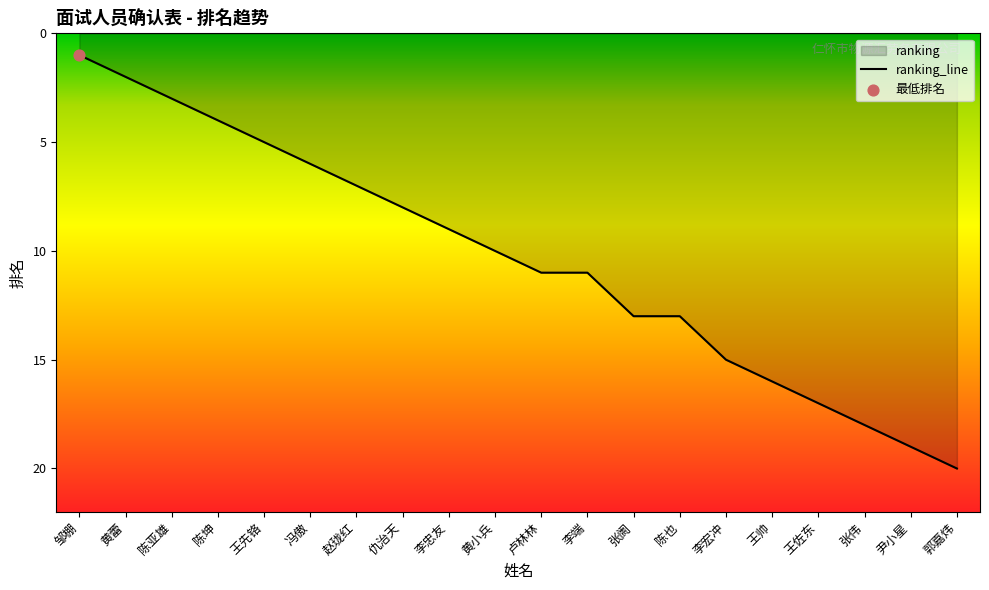

What is the change in value from 陈也 to 王佐东?

+4